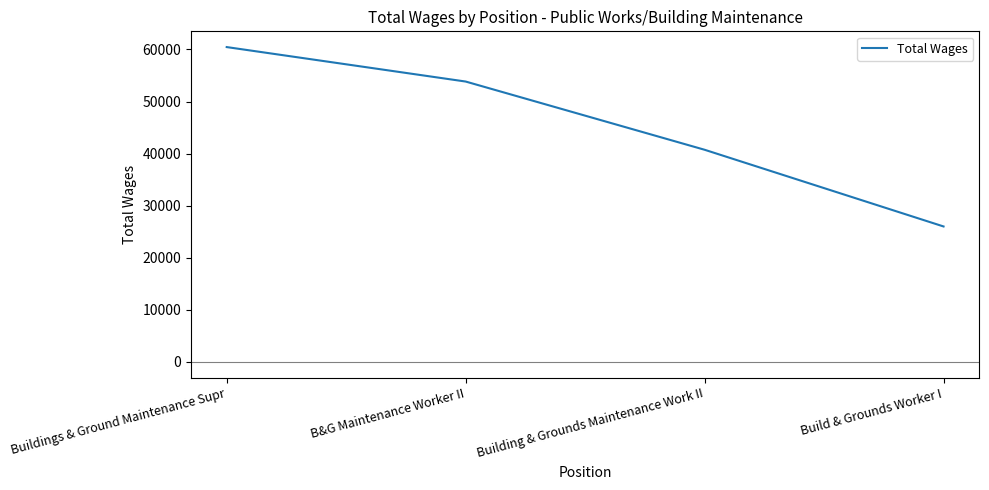

List the labels in order of value, smallest first.

Build & Grounds Worker I, Building & Grounds Maintenance Work II, B&G Maintenance Worker II, Buildings & Ground Maintenance Supr